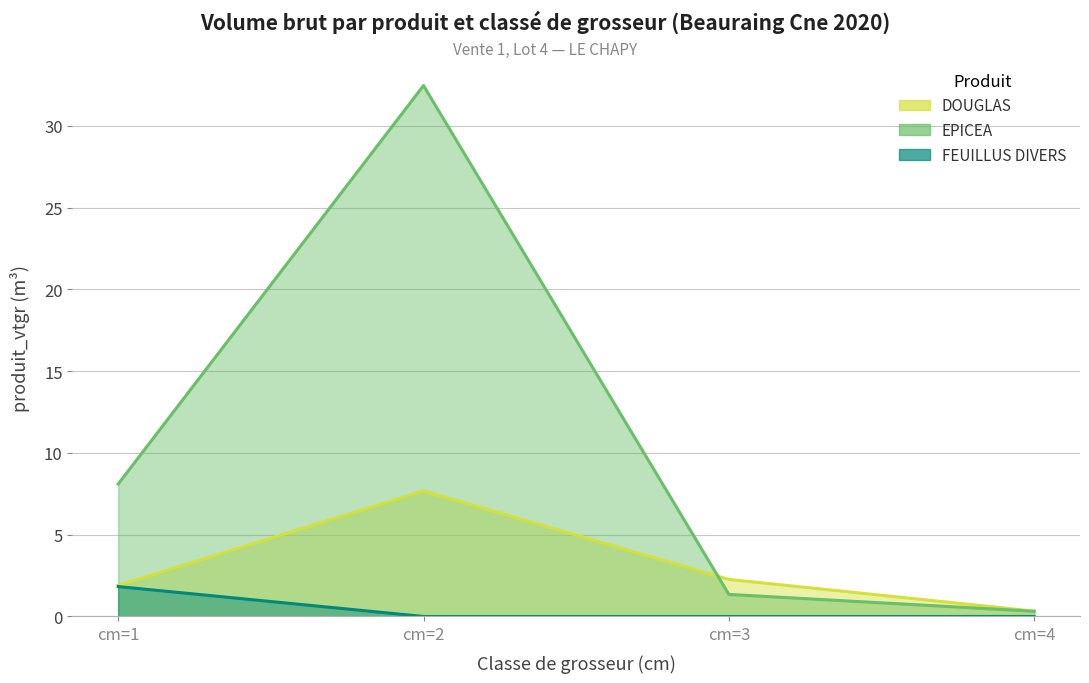

Reading right to left, extract all data points from this chart.

DOUGLAS: 0.3	2.3	7.7	1.9
EPICEA: 0.3	1.4	32.5	8.1
FEUILLUS DIVERS: 0.0	0.0	0.0	1.8